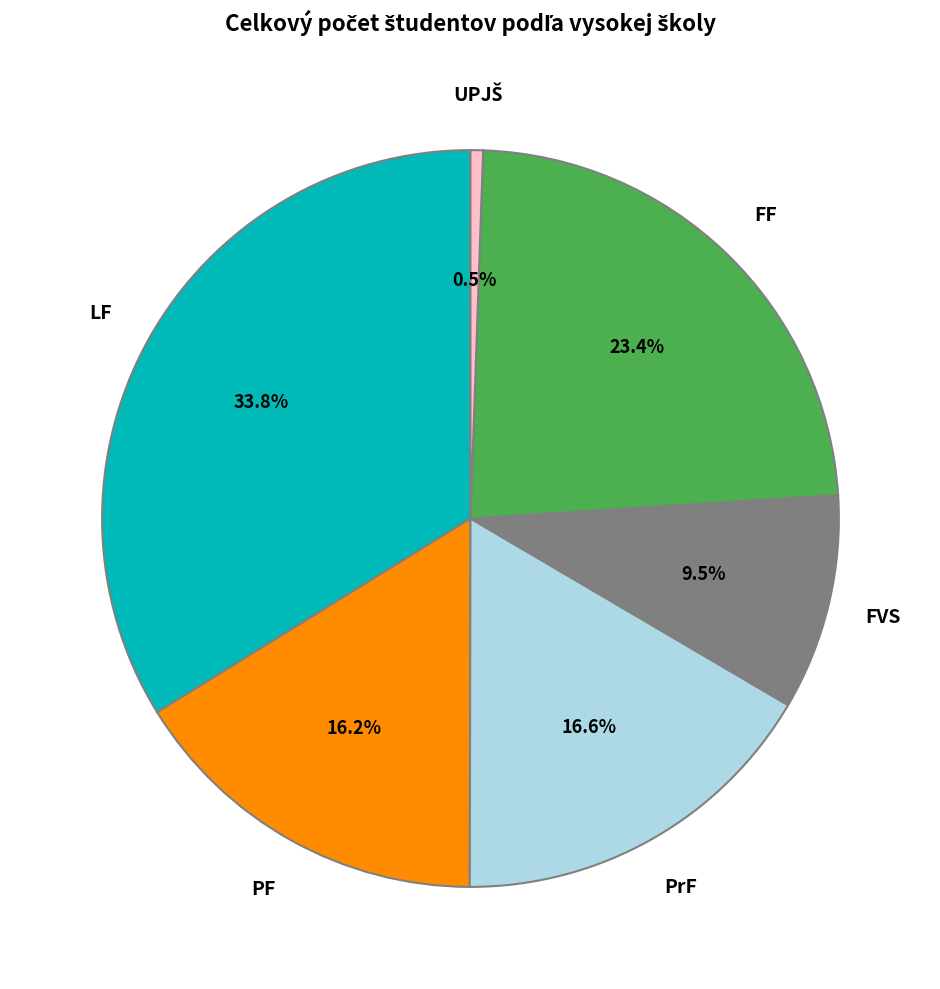

How many slices are in this pie chart?

6